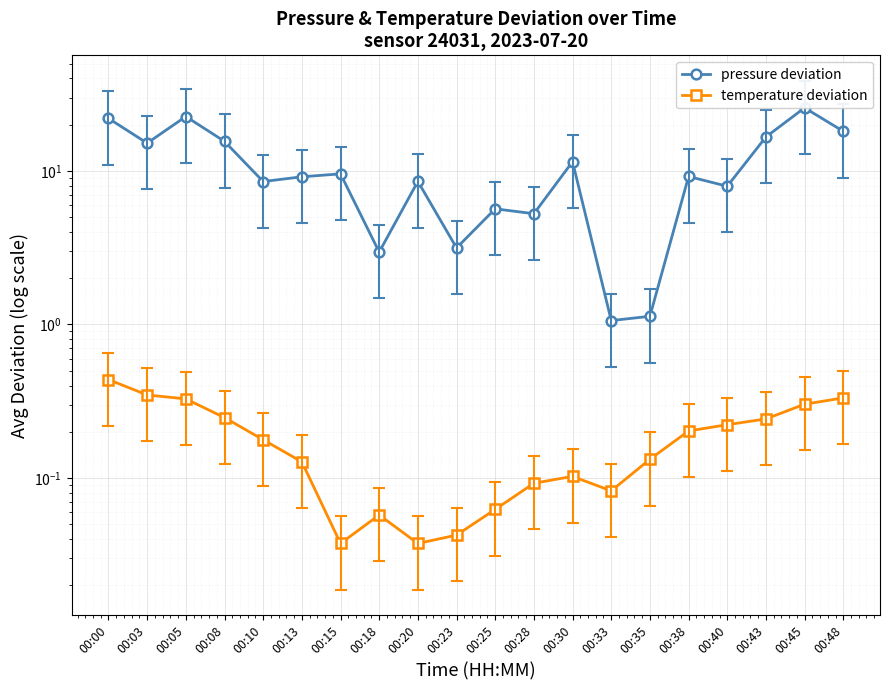

At how many categories does at least one series exceed 13?

7